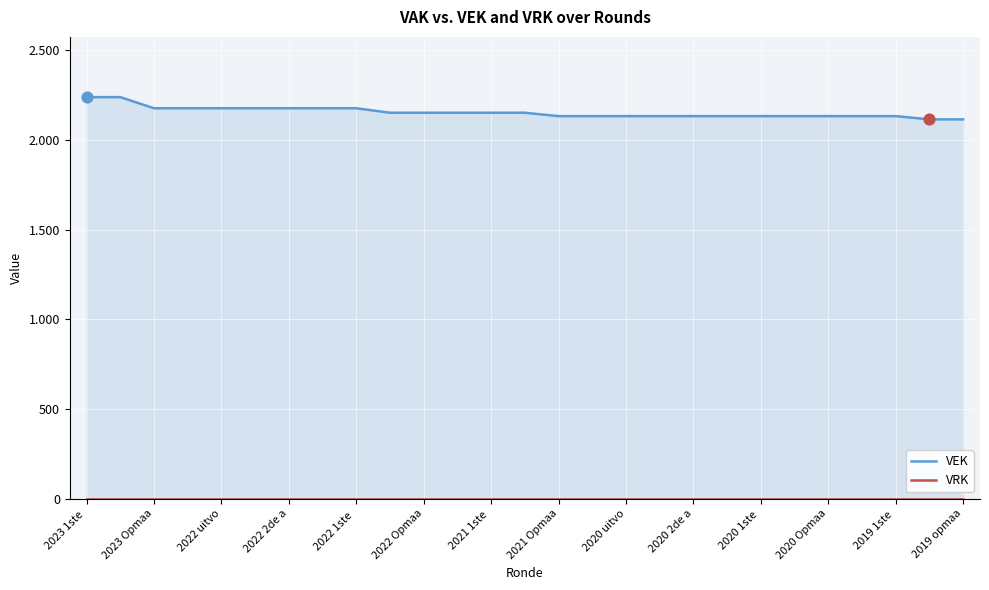

Is the value of VRK at 2020 1ste  greater than the value of VEK at 2019 opmaa?

No